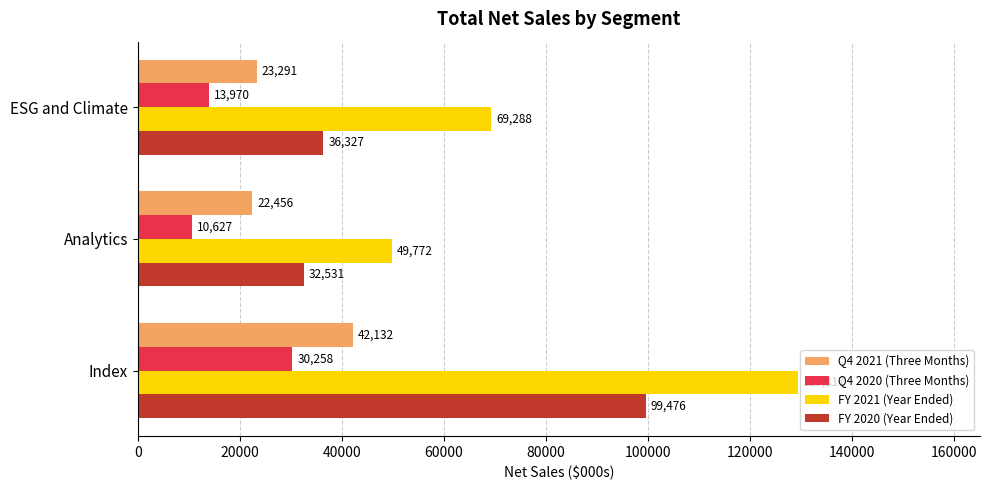

True or false: FY 2021 (Year Ended) has a value of 129317 at Index.

True